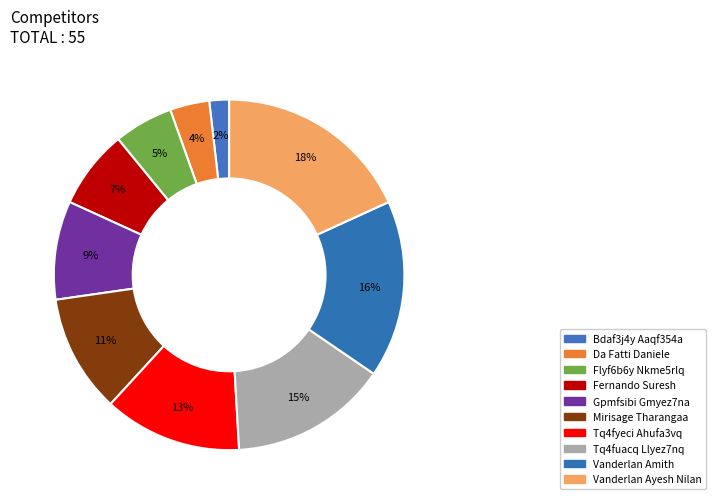

What percentage is NOT represented by Gpmfsibi Gmyez7na?

90.9%